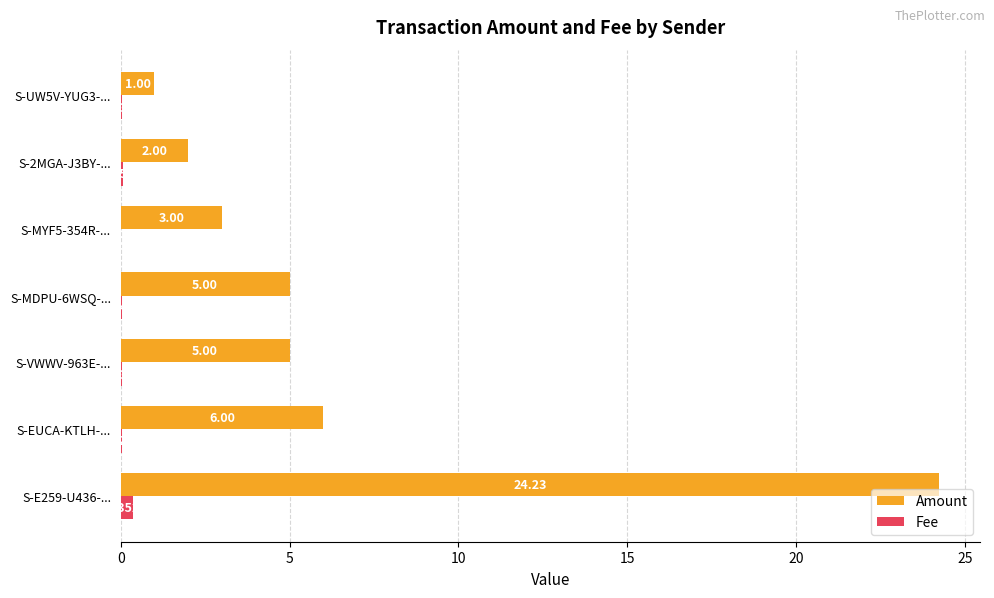

Which series has the largest total across all categories?

Amount